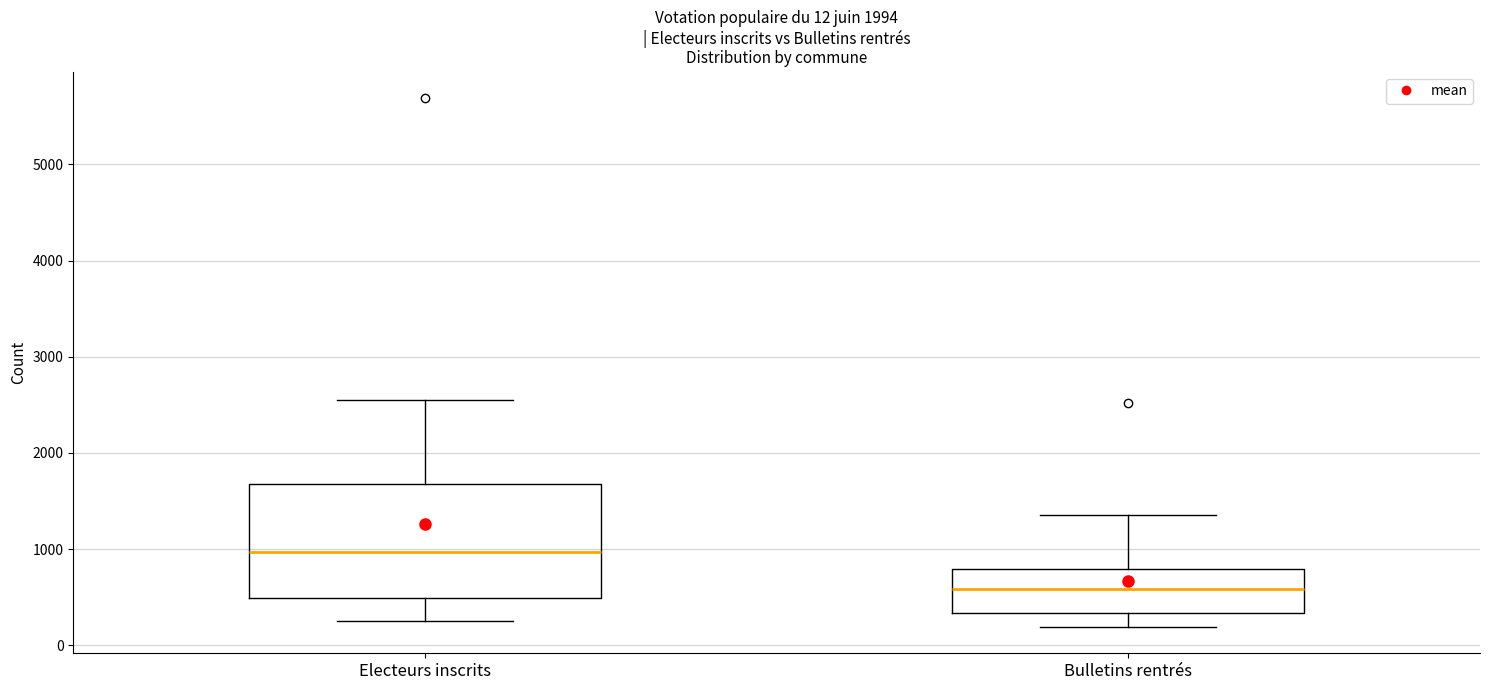

Comparing the boxes themselves (not the whiskers), which one is the tallest?

Electeurs inscrits